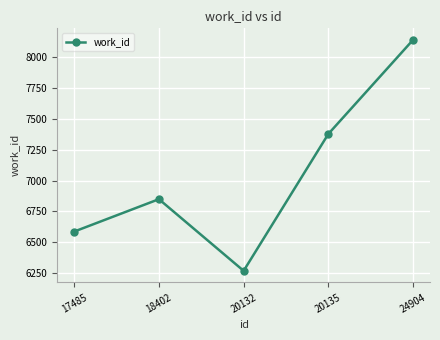

What is the average value?

7045